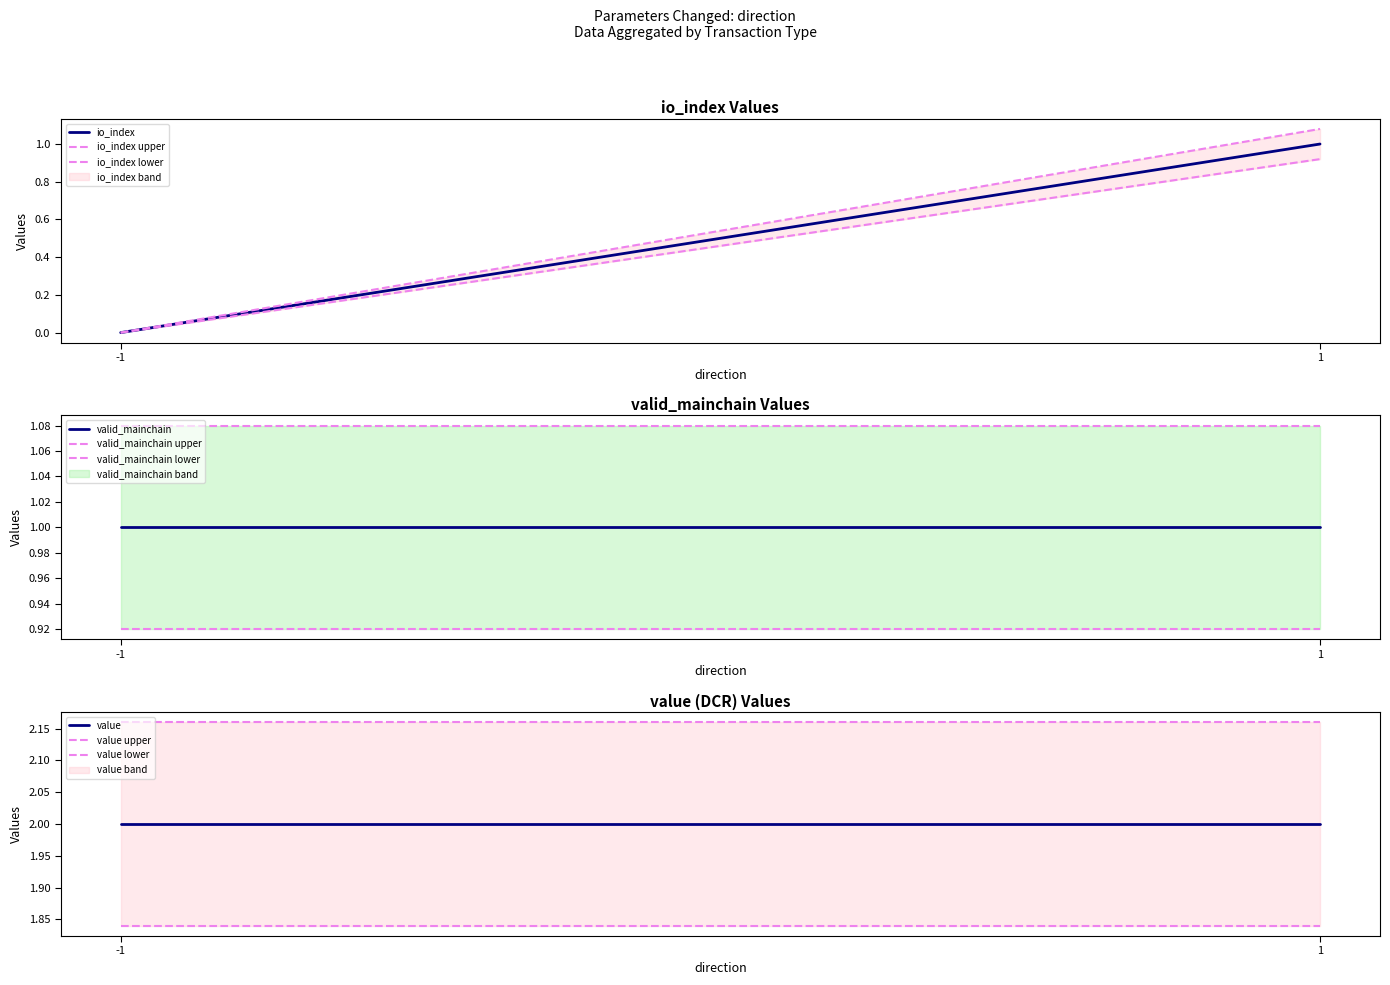

What is the value of the value point at the 2nd from the left?

2.0